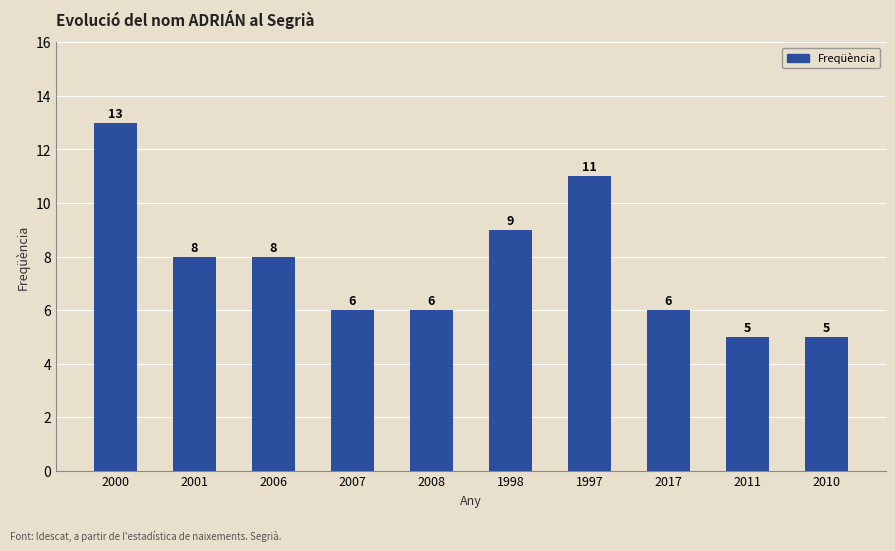

Reading left to right, extract all data points from this chart.

13	8	8	6	6	9	11	6	5	5